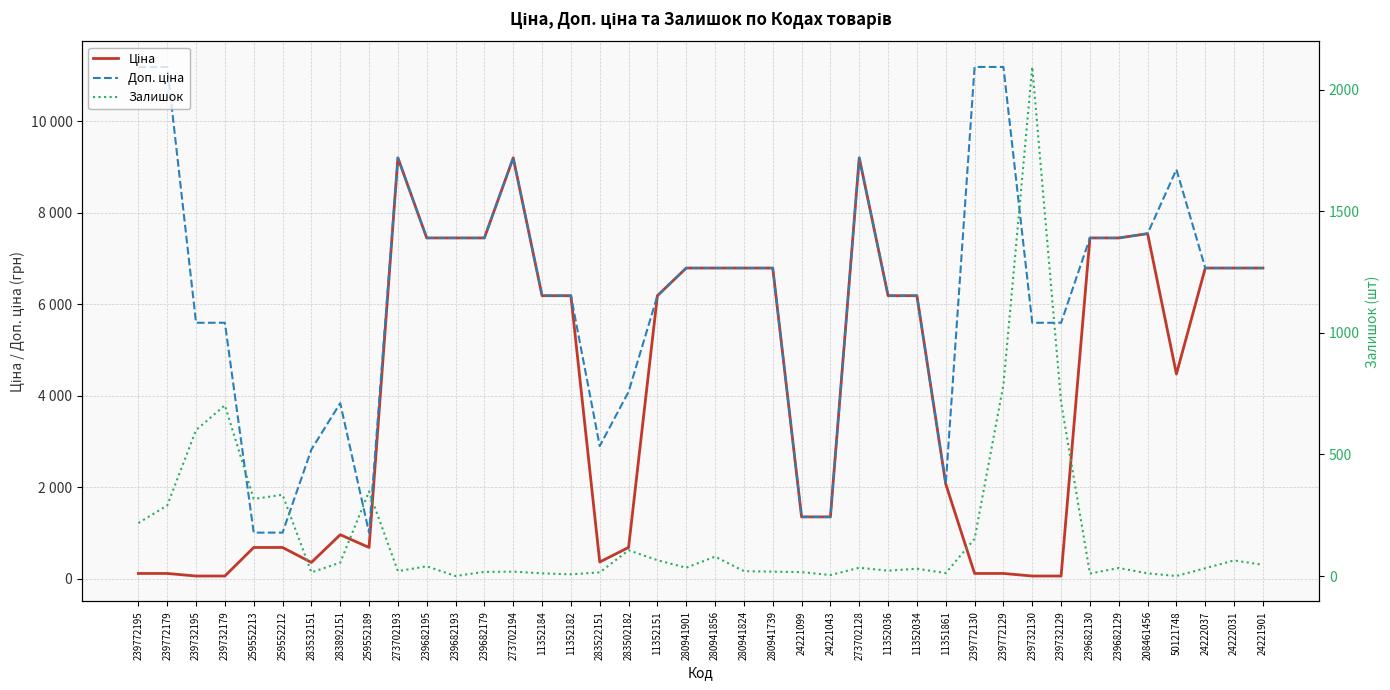

Count the number of categories in the chart.

40